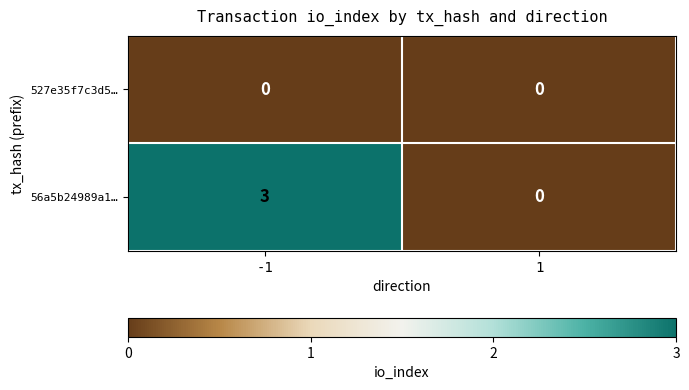

The value of 527e35f7c3d5… at -1 is 0. True or false?

True